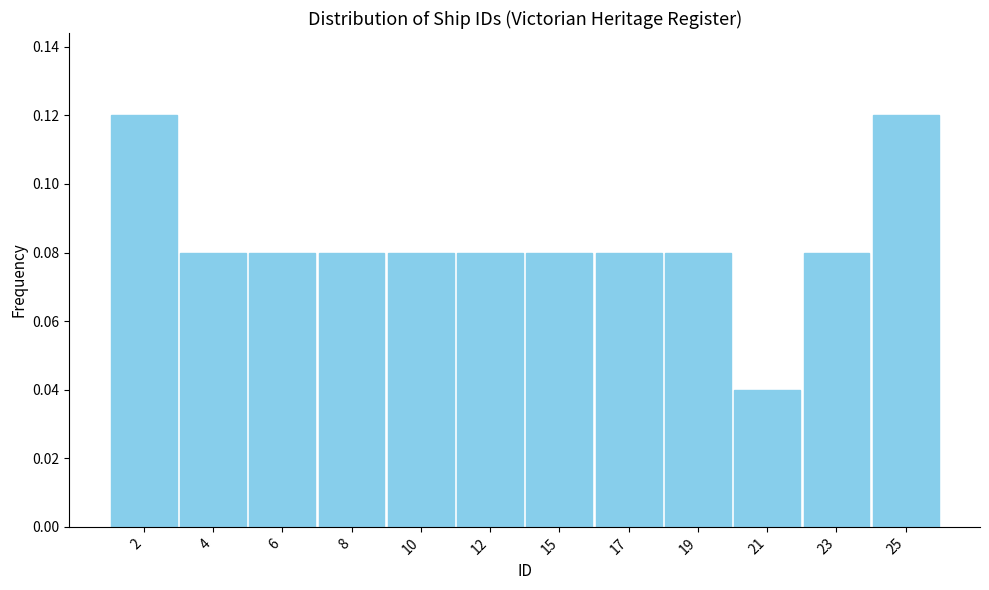

Which has a higher value, 21 or 10?

10